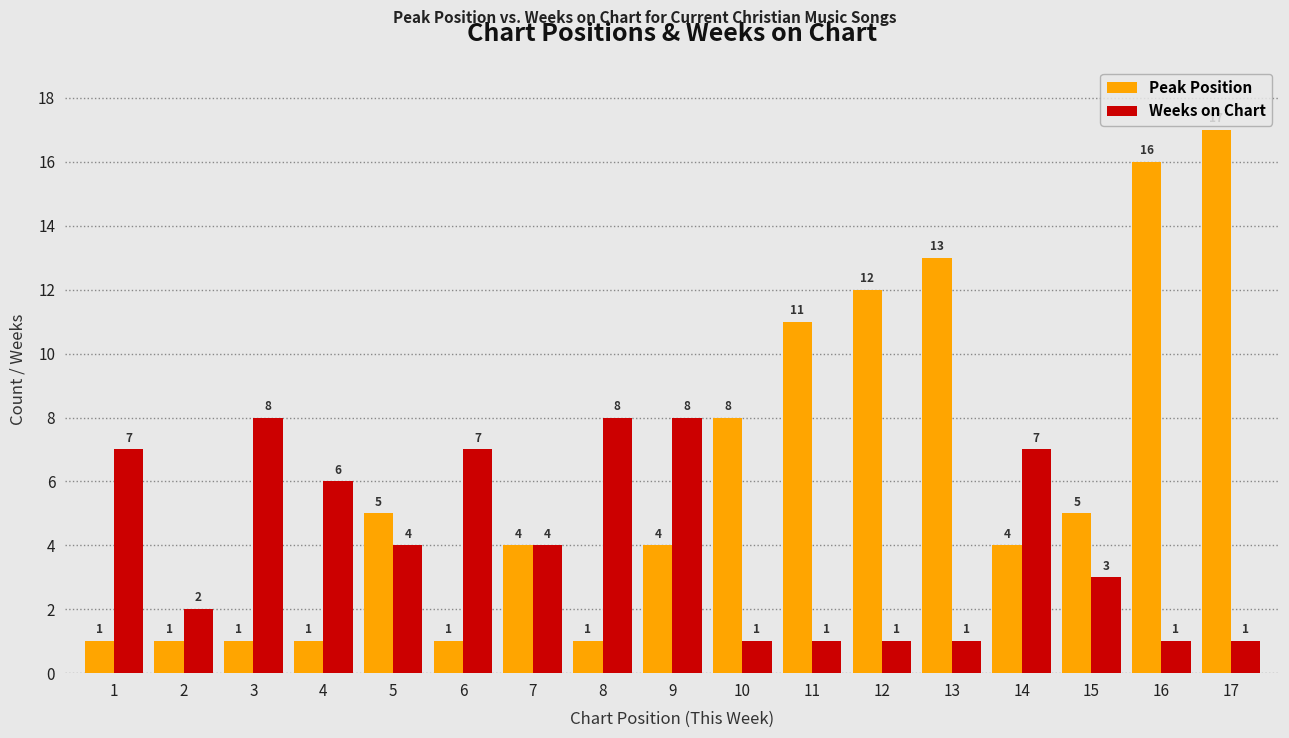

Rank the series by their maximum value, from lowest to highest.

Weeks on Chart, Peak Position